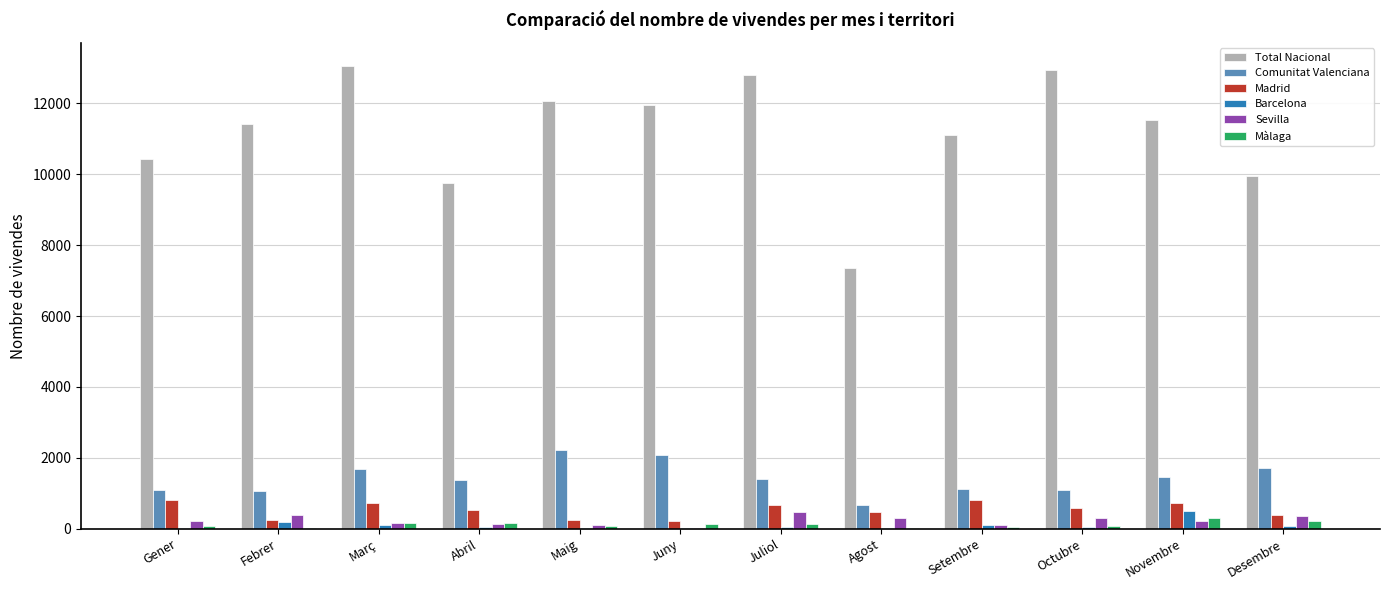

Which series changed the most between Abril and Setembre?

Total Nacional